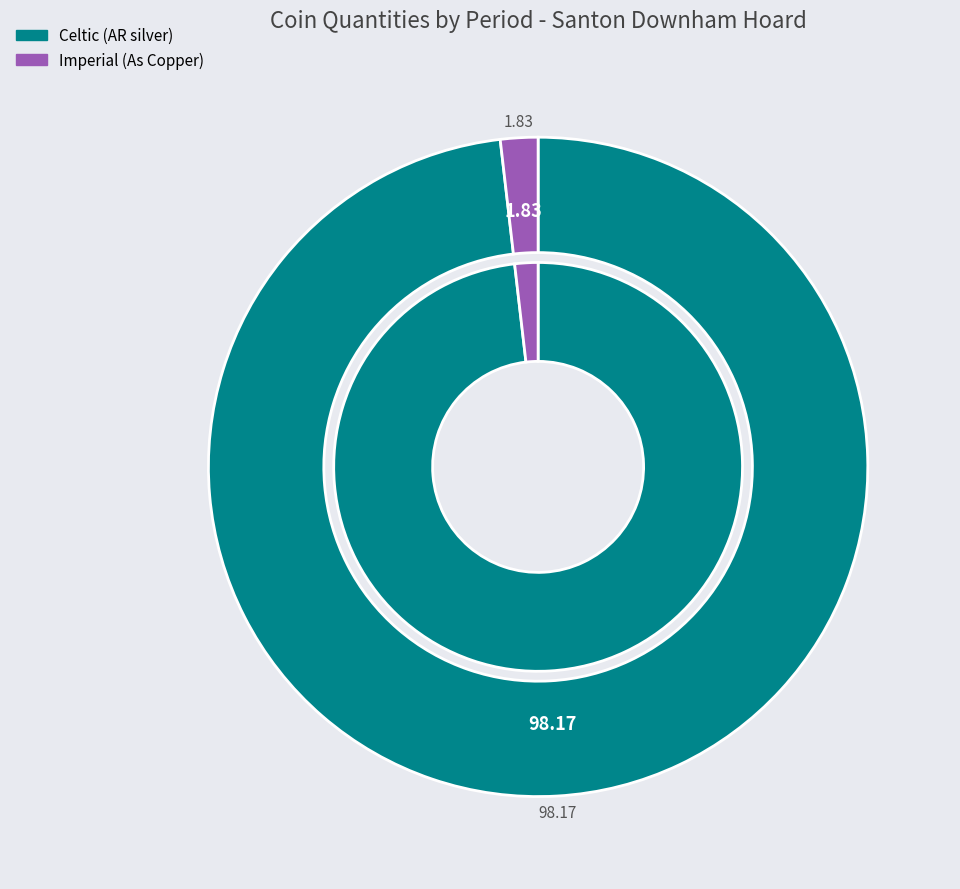

Does Celtic (AR silver) account for over 50% of the chart?

Yes